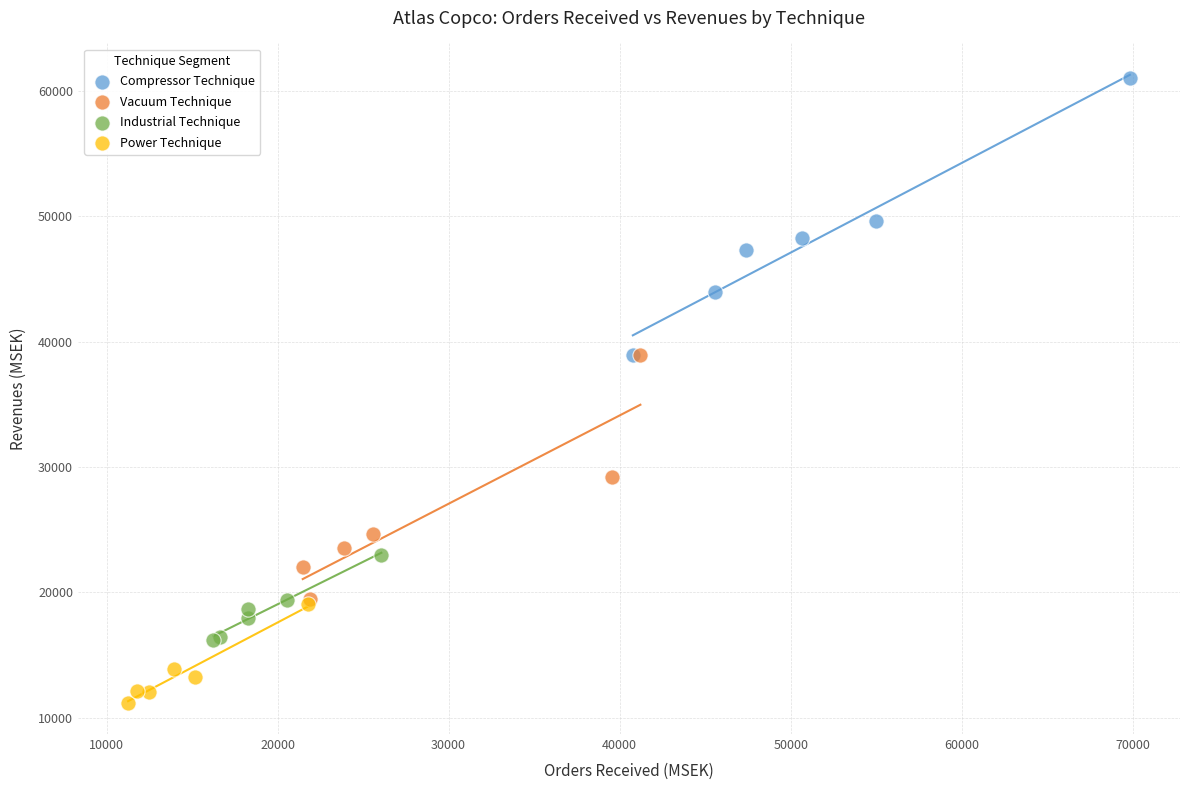

Which series contains the lowest Y value?

Power Technique